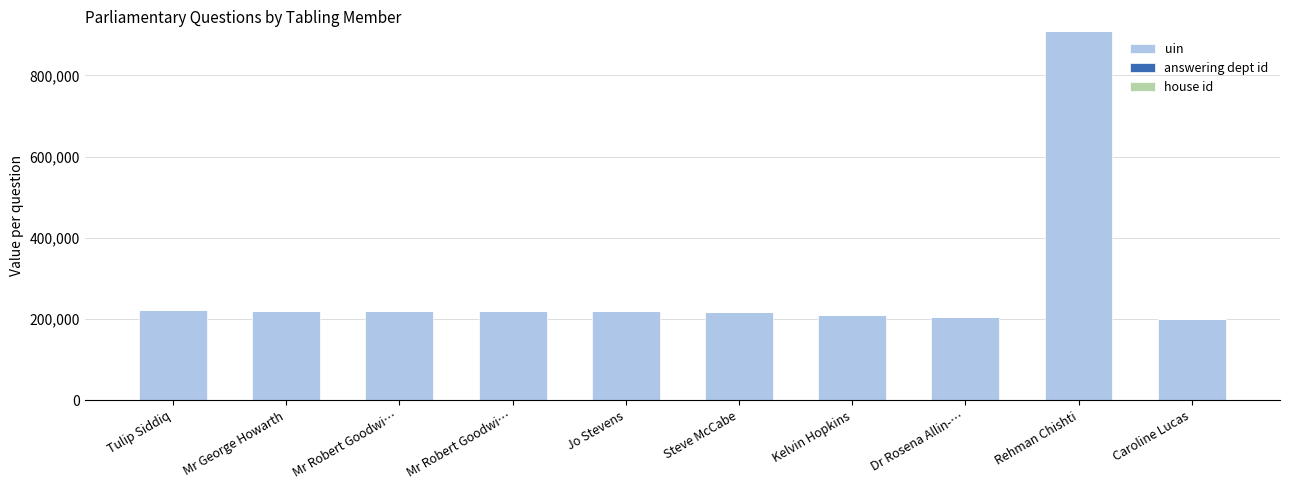

Which series has the largest range (max minus min)?

uin